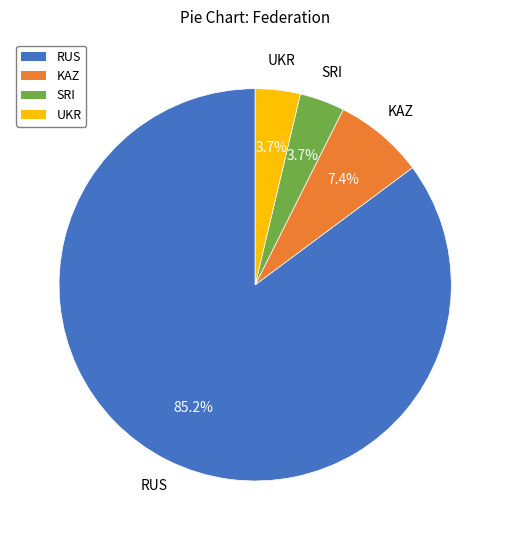

How much of the chart is everything except SRI?

96.3%